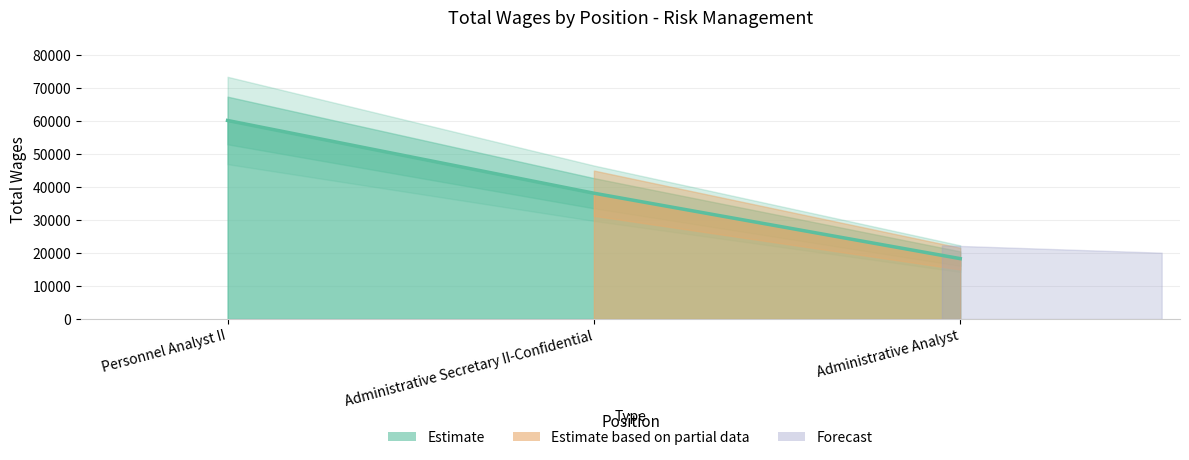

Where does the data first go above 38146?

Personnel Analyst II